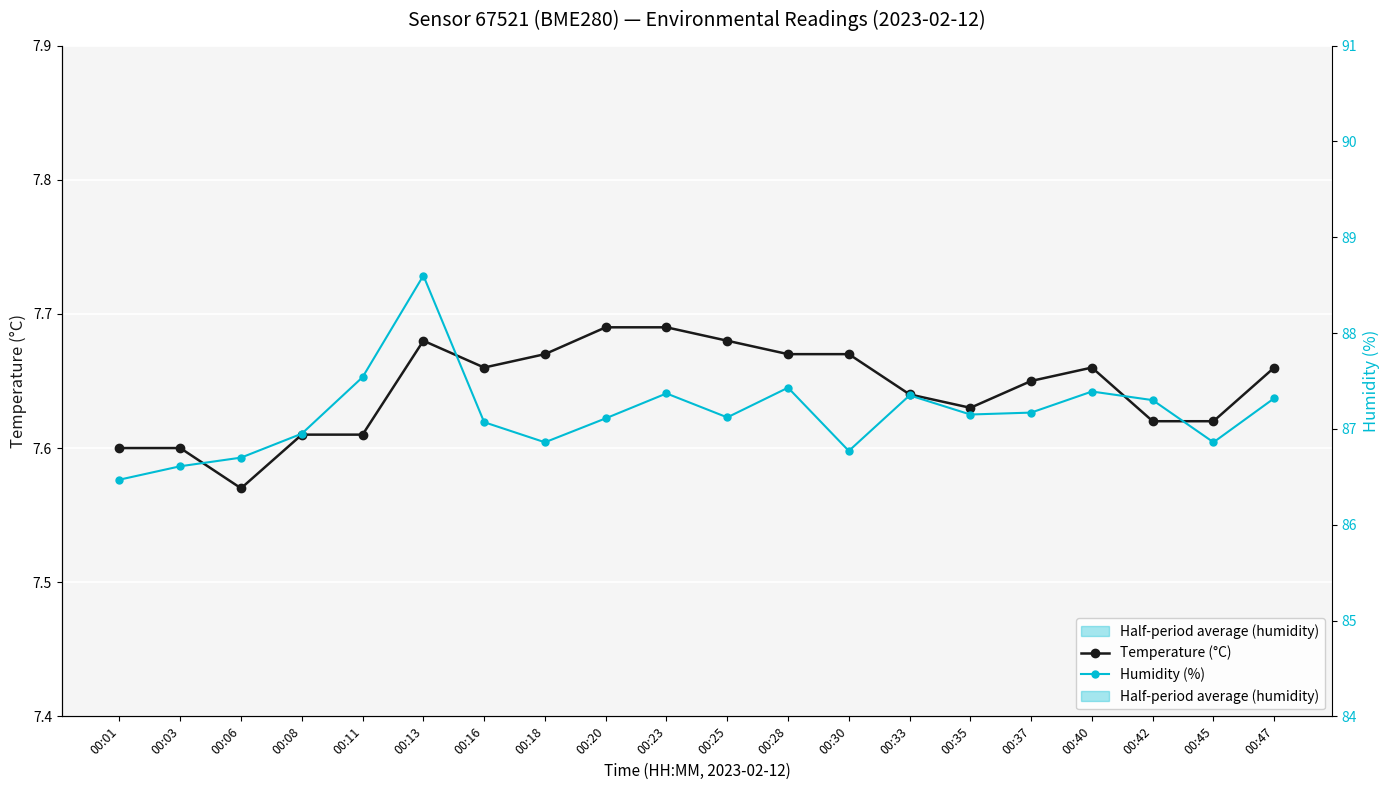

Reading left to right, transcribe all the data shown in this chart.

Temperature (°C): 00:01=7.6	00:03=7.6	00:06=7.6	00:08=7.6	00:11=7.6	00:13=7.7	00:16=7.7	00:18=7.7	00:20=7.7	00:23=7.7	00:25=7.7	00:28=7.7	00:30=7.7	00:33=7.6	00:35=7.6	00:37=7.7	00:40=7.7	00:42=7.6	00:45=7.6	00:47=7.7
Humidity (%): 00:01=86.5	00:03=86.6	00:06=86.7	00:08=87.0	00:11=87.5	00:13=88.6	00:16=87.1	00:18=86.9	00:20=87.1	00:23=87.4	00:25=87.1	00:28=87.4	00:30=86.8	00:33=87.3	00:35=87.2	00:37=87.2	00:40=87.4	00:42=87.3	00:45=86.9	00:47=87.3